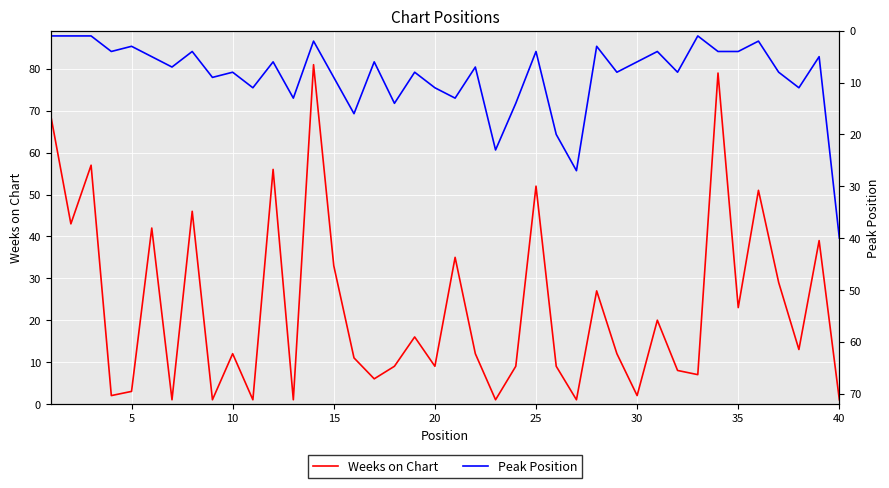

What is the difference between the maximum and minimum values in the Weeks on Chart series?

80